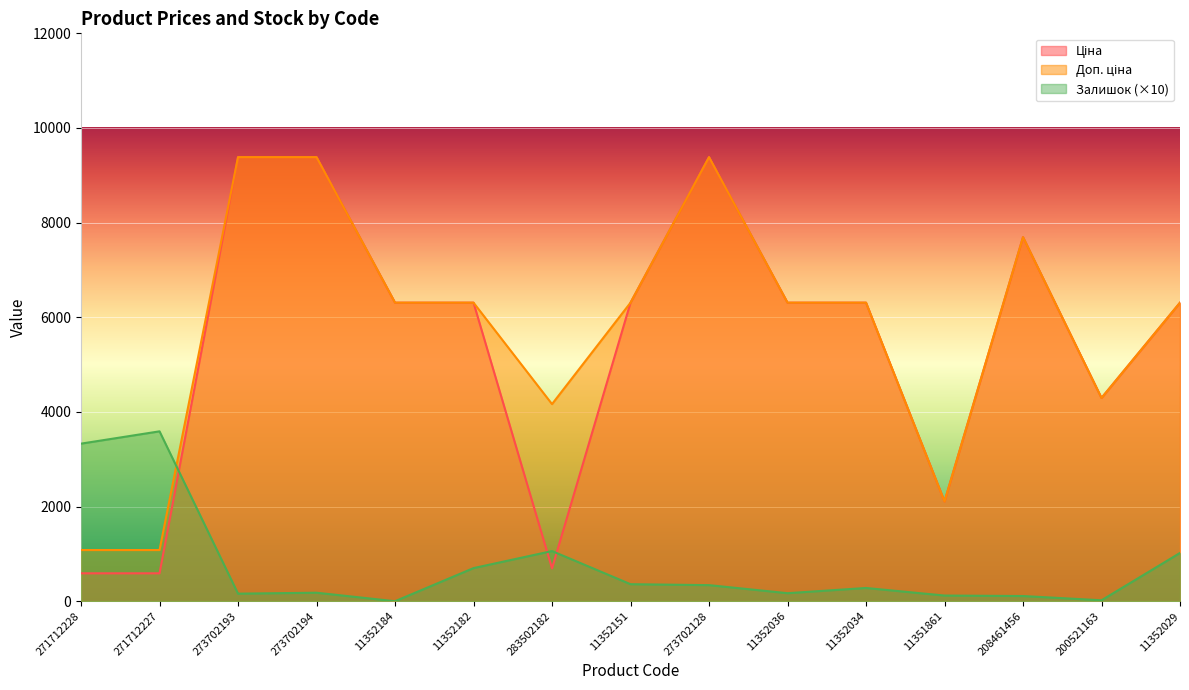

At which category is the sum across all series the highest?

273702128